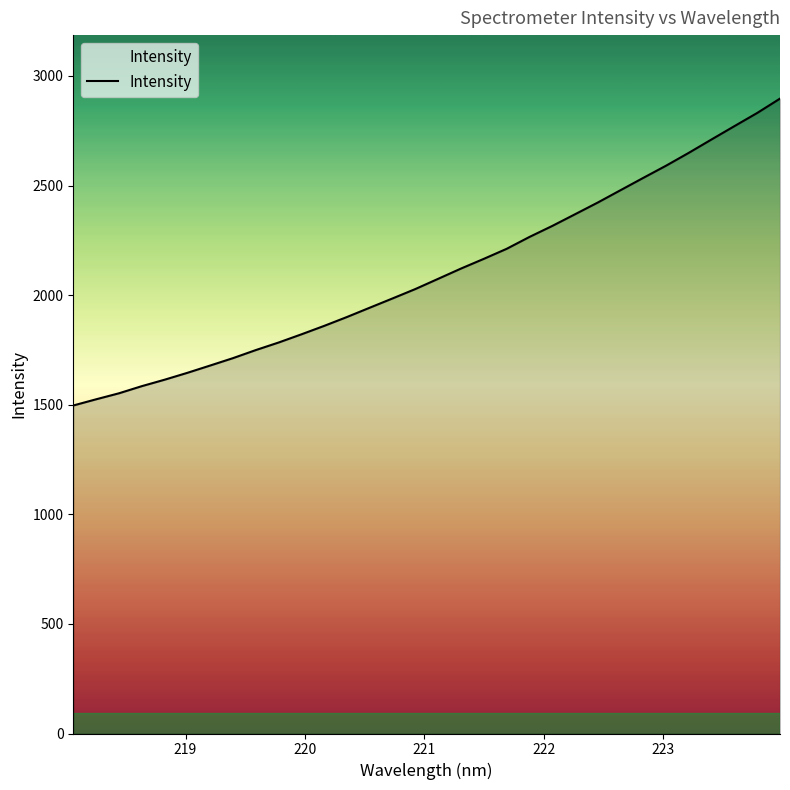

What is the smallest value displayed?

1496.6